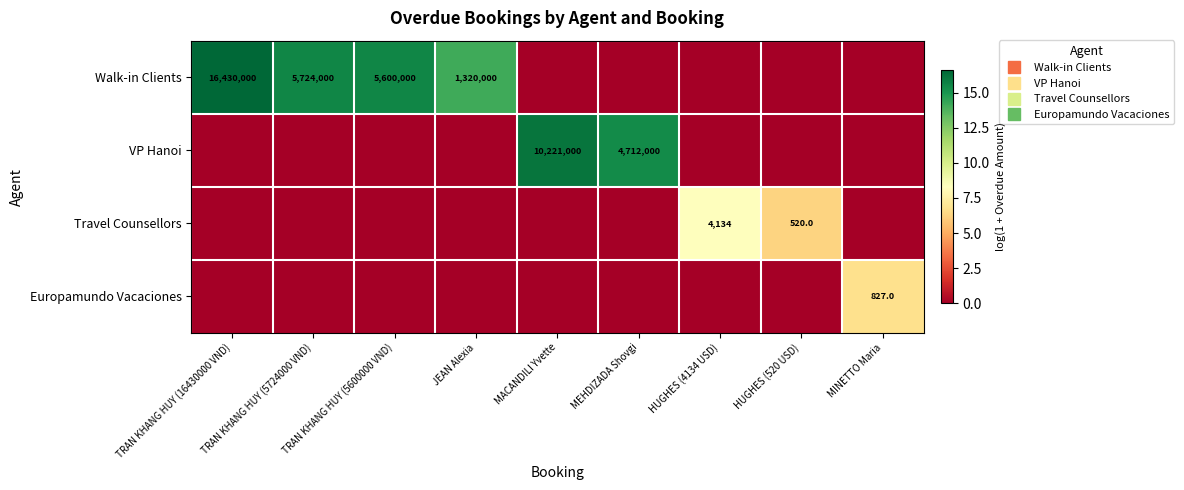

What is the spread (max minus min) of values at HUGHES (520 USD)?

6.3